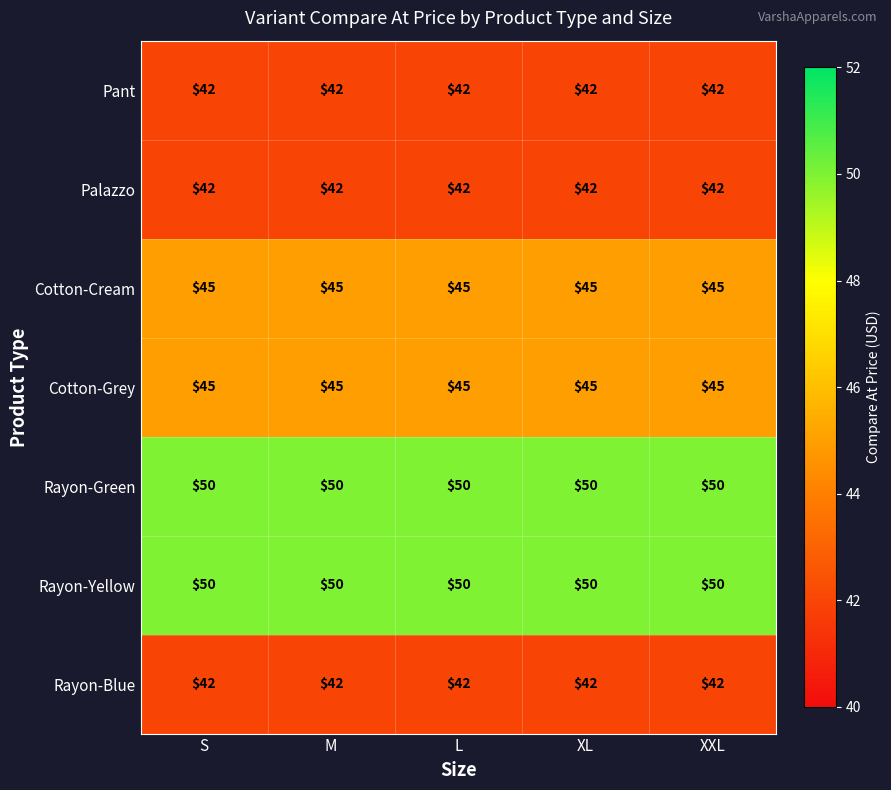

What is the total value across all series at S?

316